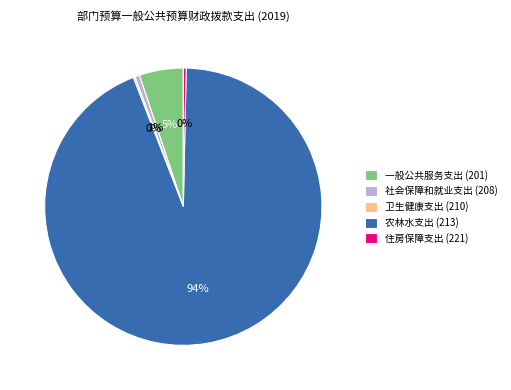

Which slice is the largest?

农林水支出 (213)